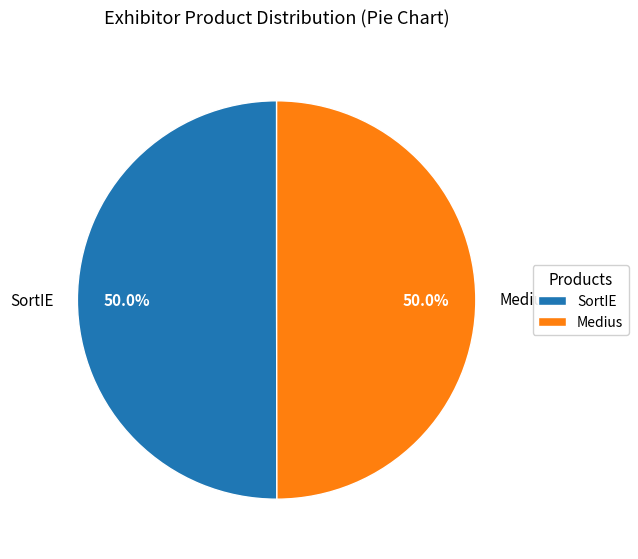

Combined, what portion of the pie is SortIE and Medius?

100.0%